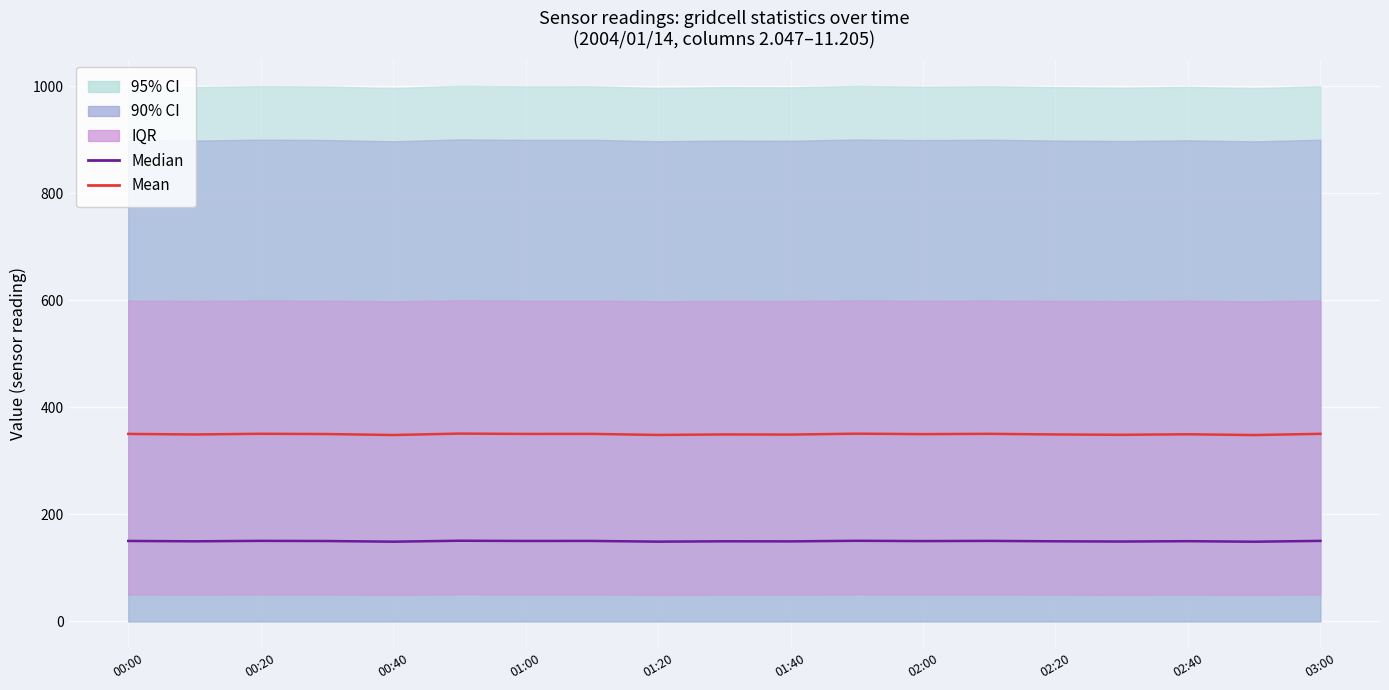

What value does the Mean series have at 03:00?

350.6